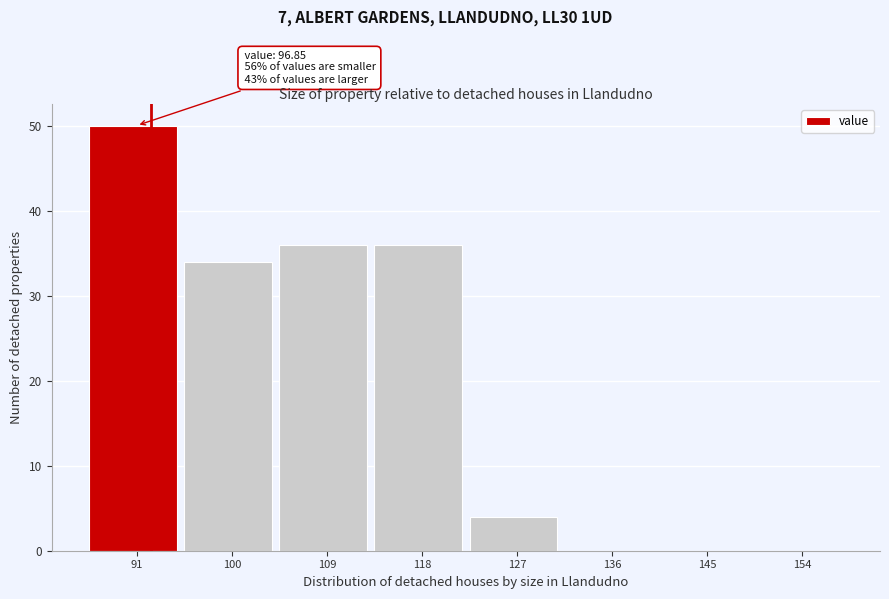

Reading left to right, what are all the values shown in this chart?

91=50	100=34	109=36	118=36	127=4	136=0	145=0	154=0